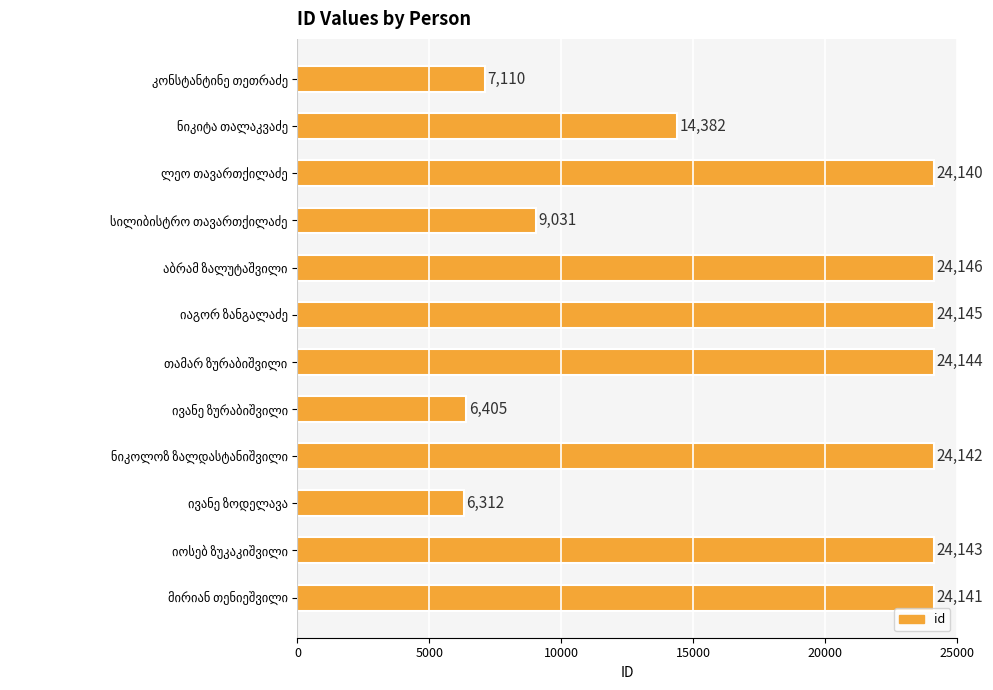

What is the difference between the second highest and second lowest values?

17740